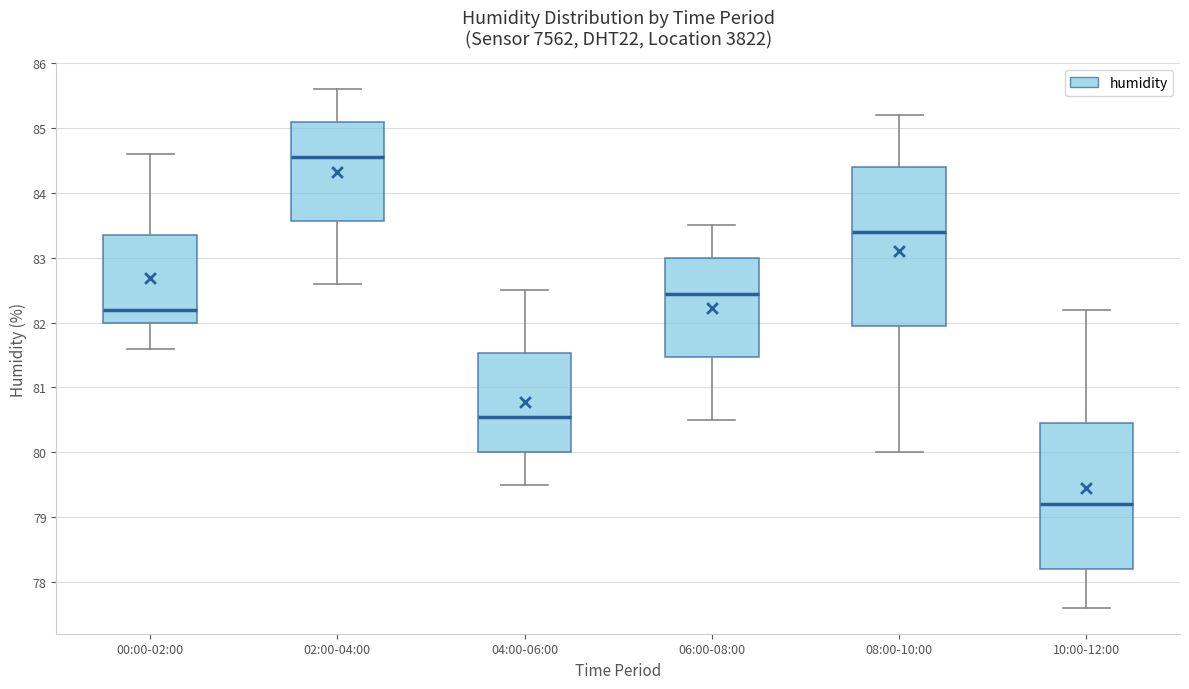

Comparing the boxes themselves (not the whiskers), which one is the tallest?

08:00-10:00